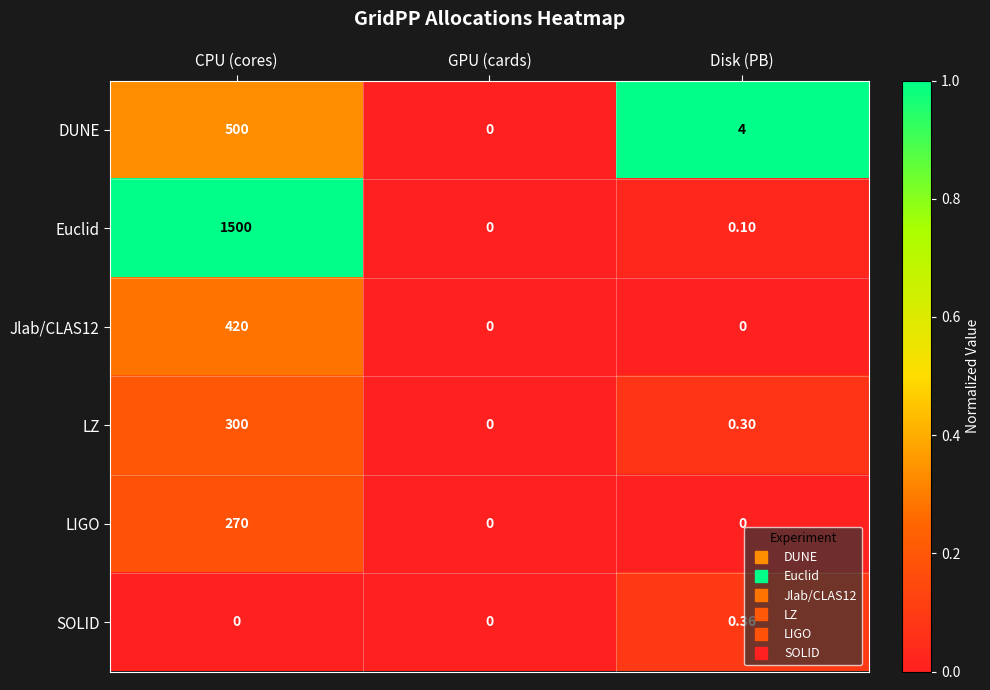

At which label is Euclid closest to 750?

Disk (PB)